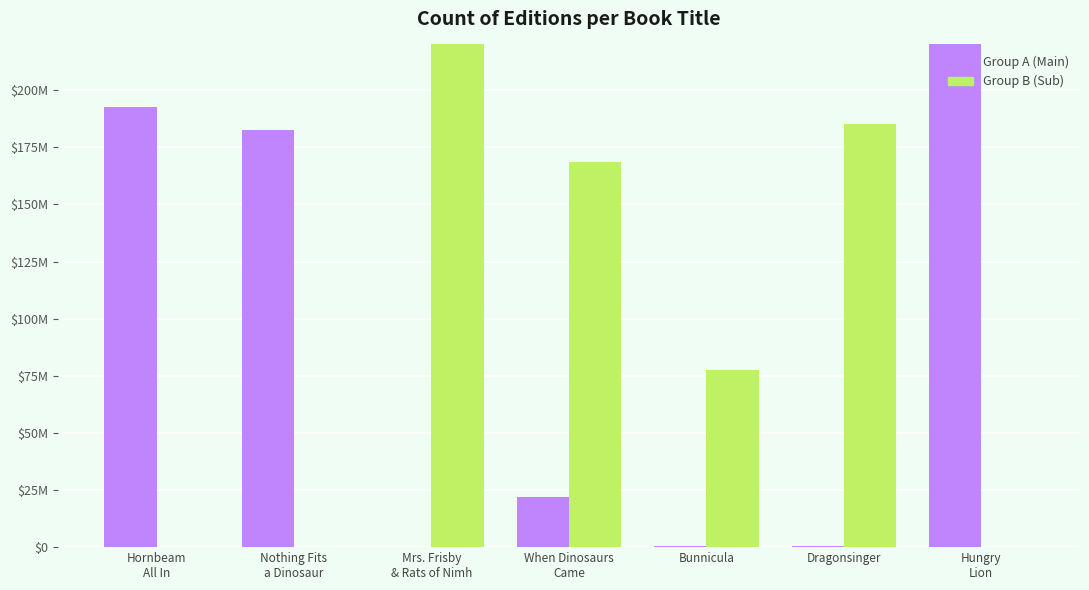

Between Bunnicula and Hungry
Lion, which series saw the biggest shift?

Group A (Main)